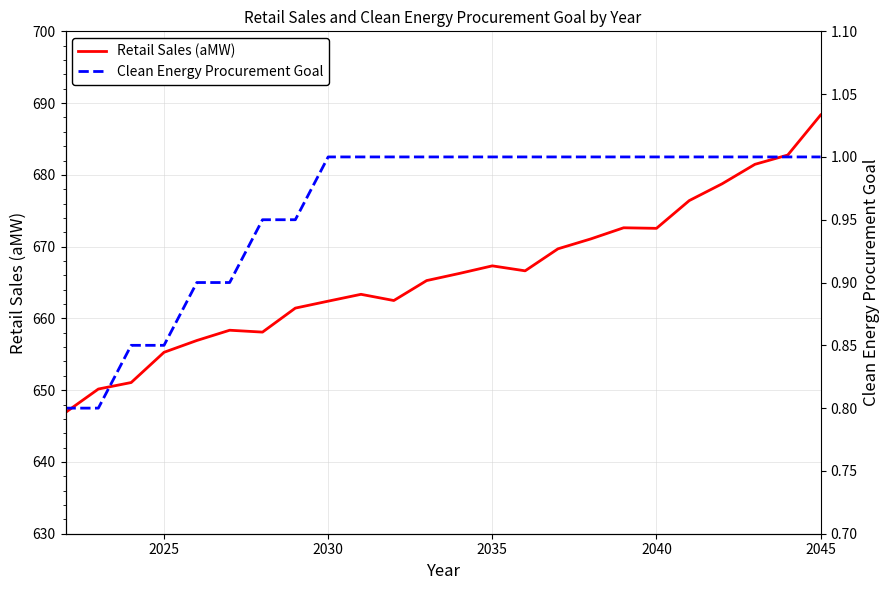

What is the average value of the Retail Sales (aMW) series?

666.1